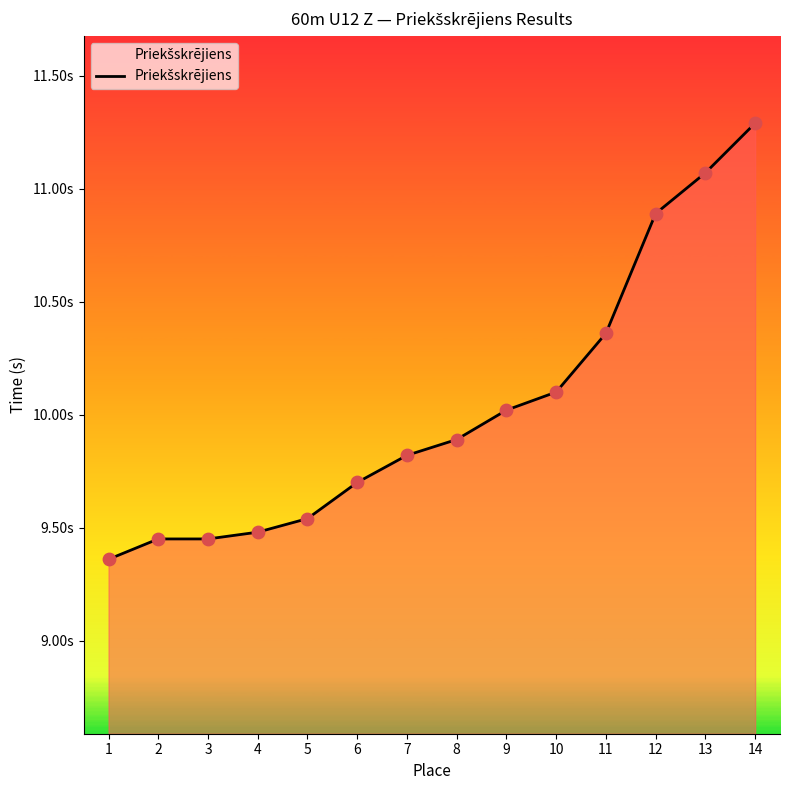

What is the ratio of the value at 2 to the value at 9?

0.9